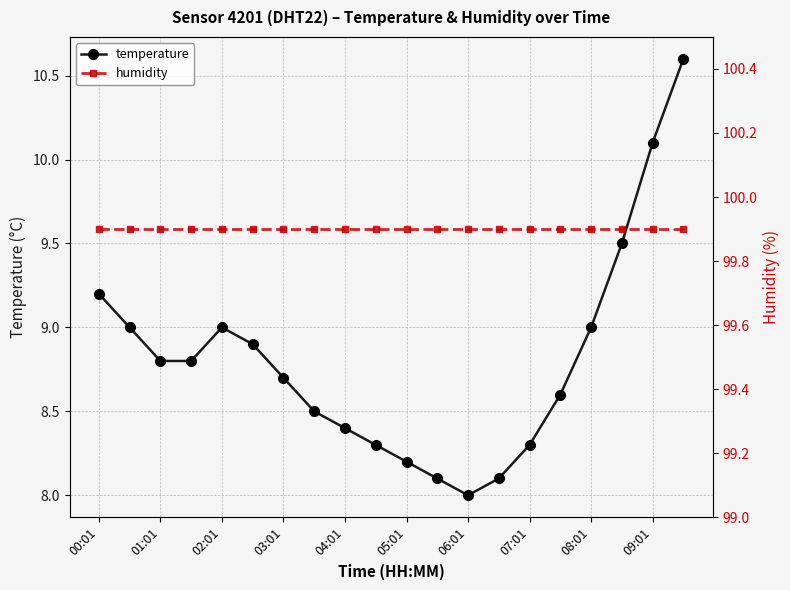

True or false: temperature has more than 1 interior local peaks.

False